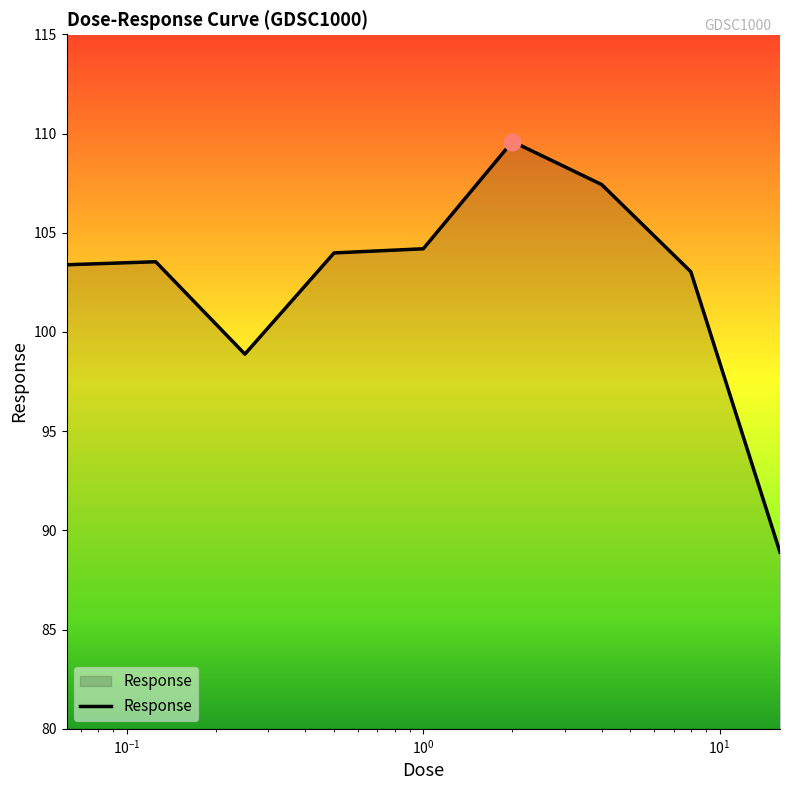

Count the number of categories in the chart.

9